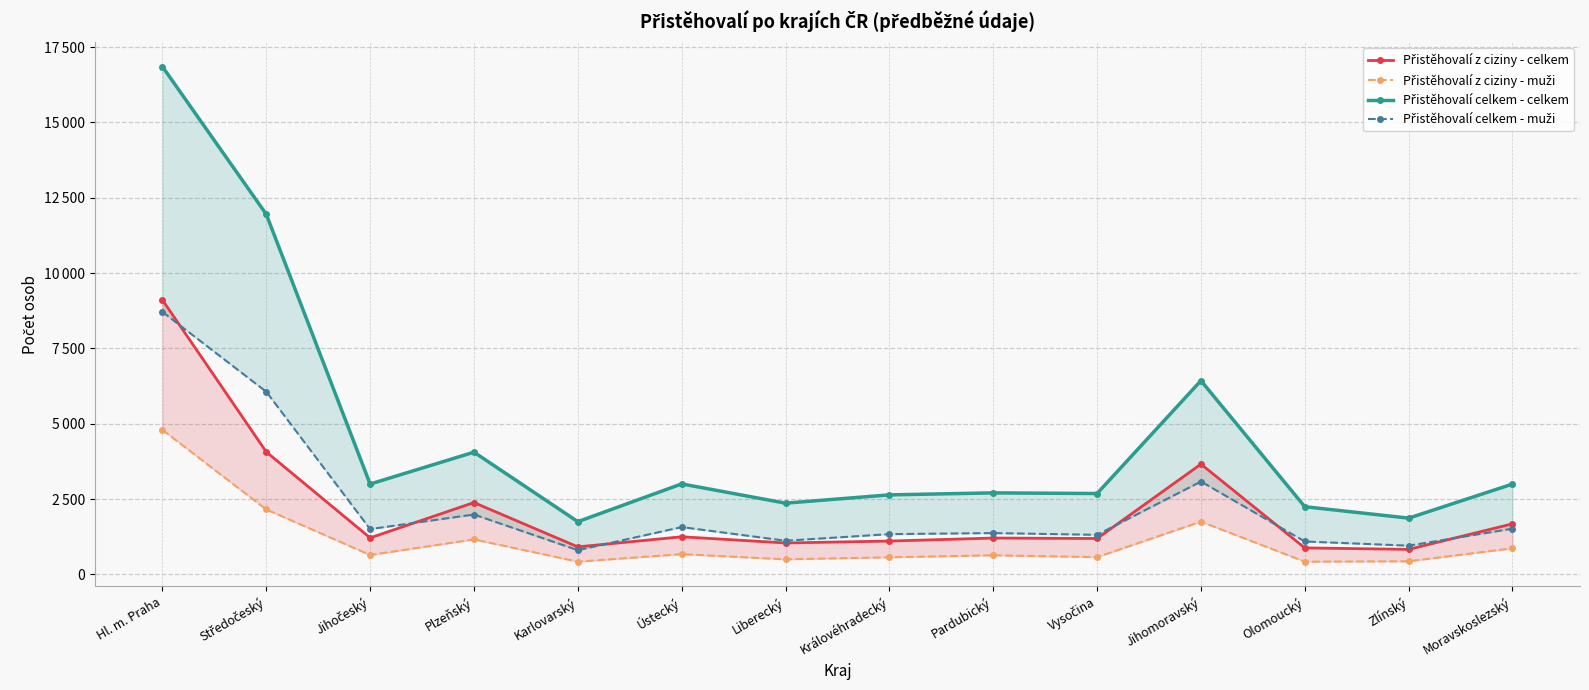

What is the spread (max minus min) of values at Olomoucký?

1824